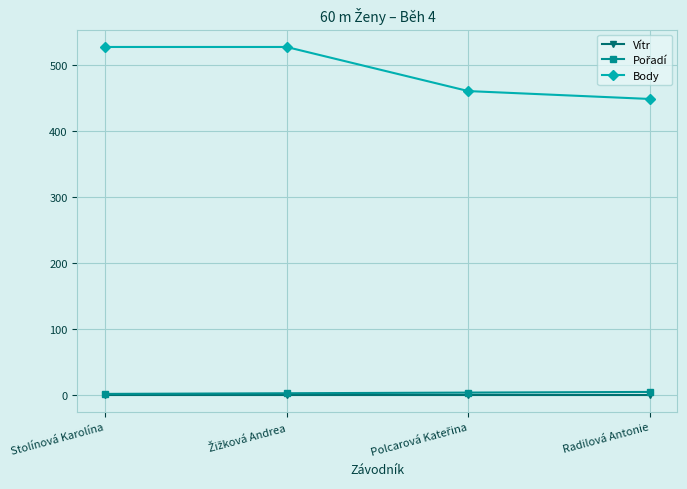

What is the spread (max minus min) of values at Stolínová Karolína?

528.3